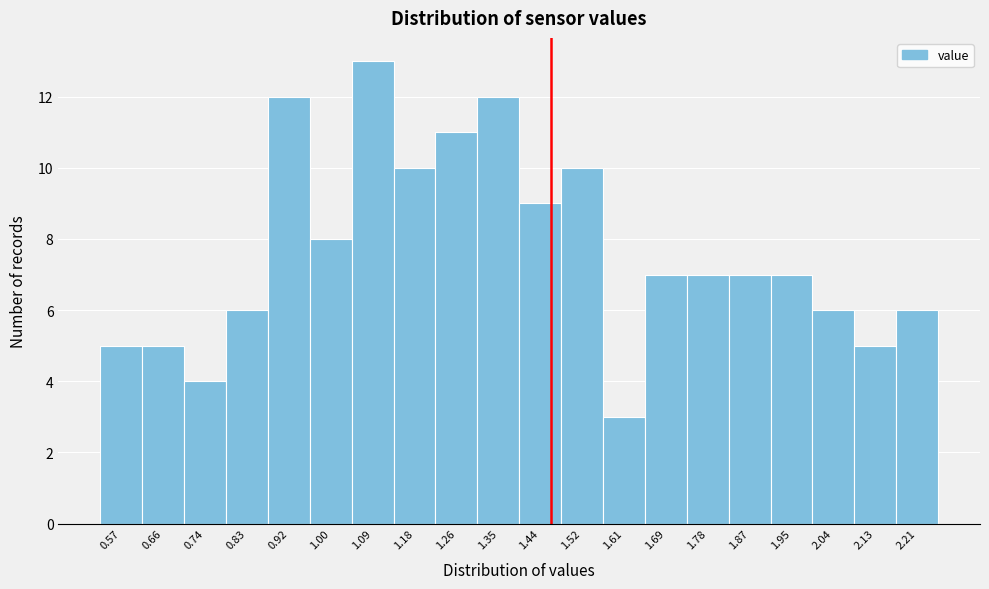

Reading right to left, what are all the values shown in this chart?

2.21=6	2.13=5	2.04=6	1.95=7	1.87=7	1.78=7	1.69=7	1.61=3	1.52=10	1.44=9	1.35=12	1.26=11	1.18=10	1.09=13	1.00=8	0.92=12	0.83=6	0.74=4	0.66=5	0.57=5